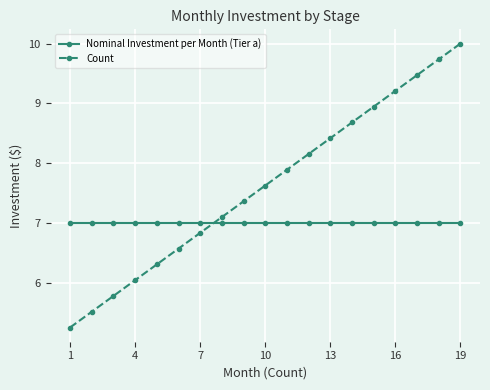

Which series has the largest total across all categories?

Count